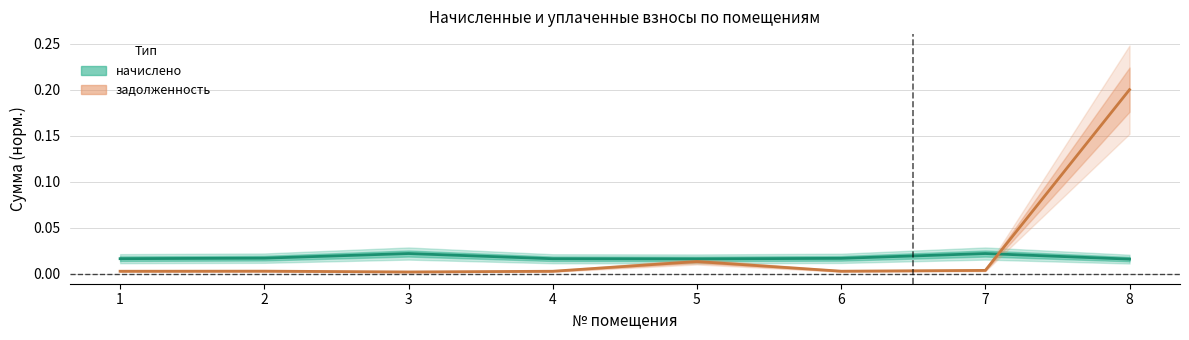

Between 7 and 8, which series saw the biggest shift?

задолженность (линия)